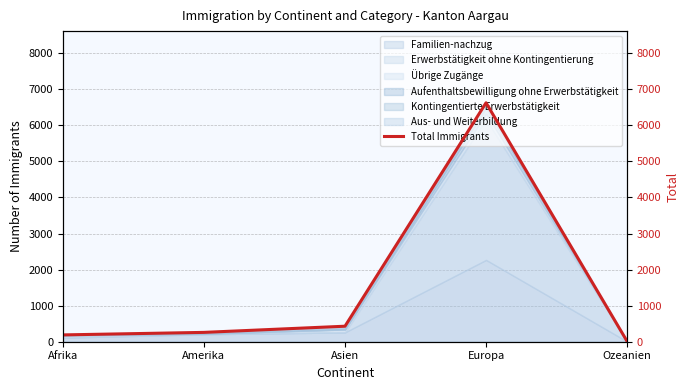

The chart shows a value of 259 at Amerika. True or false?

True